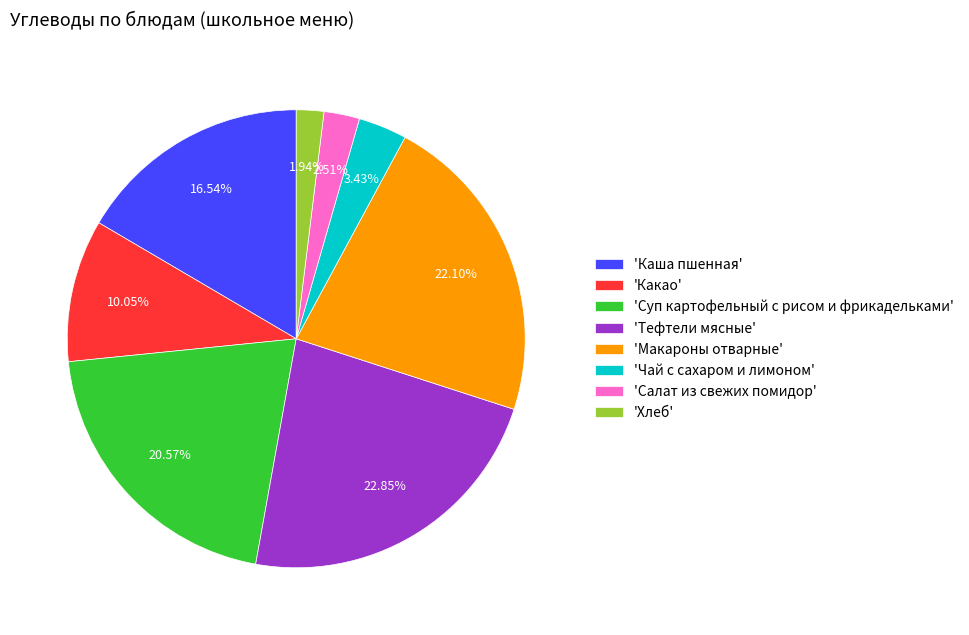

Is 'Каша пшенная' the majority of the pie?

No